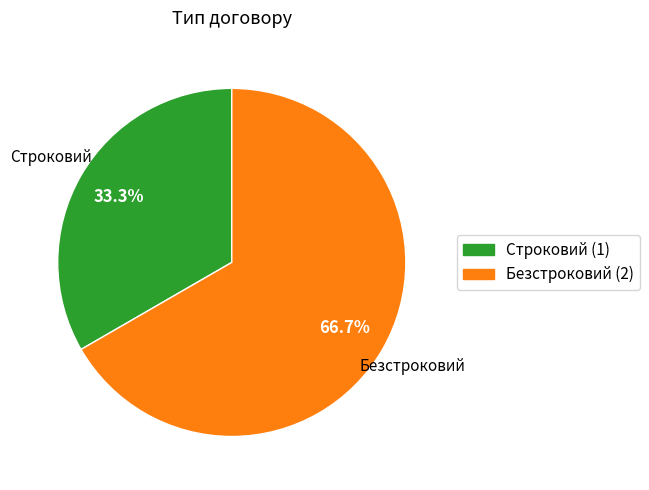

The Строковий slice represents 33% of the pie. True or false?

True